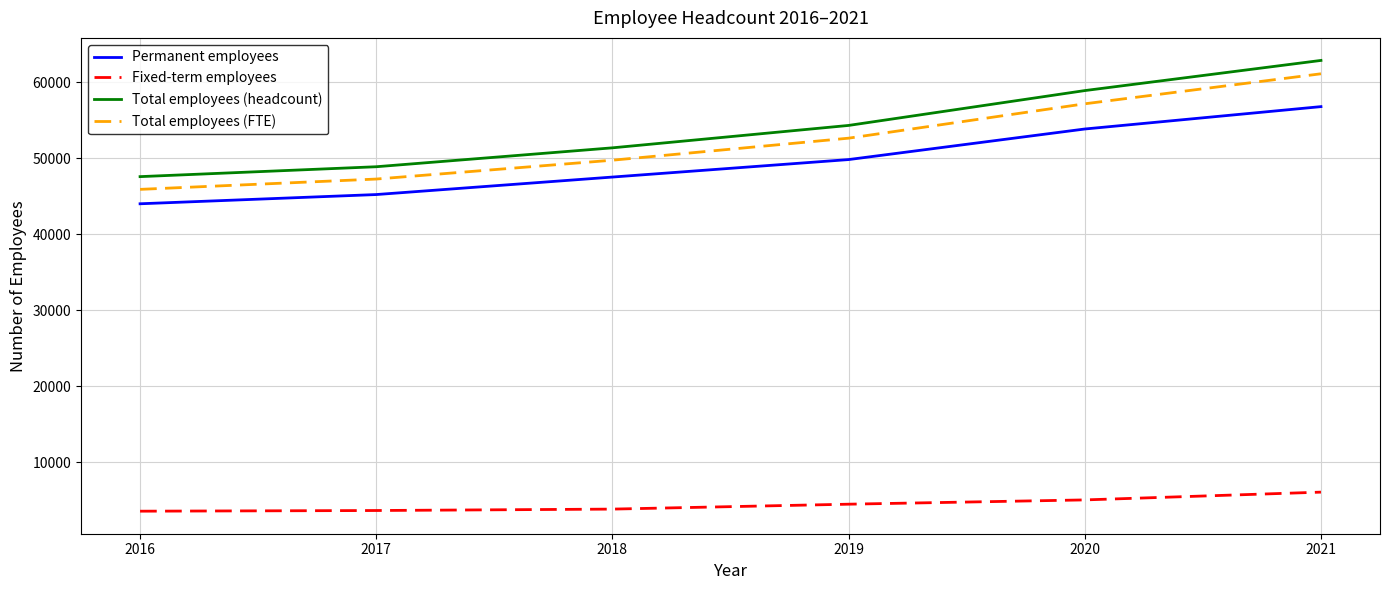

Is the value of Permanent employees at 2020 greater than the value of Fixed-term employees at 2019?

Yes